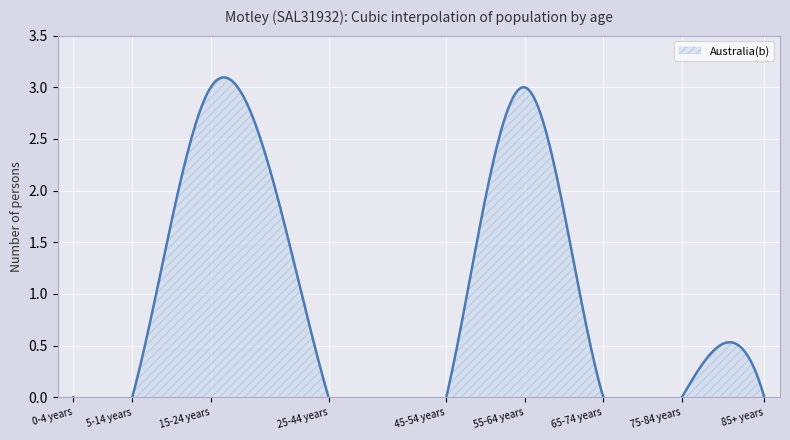

What is the difference between the maximum and minimum values?

3